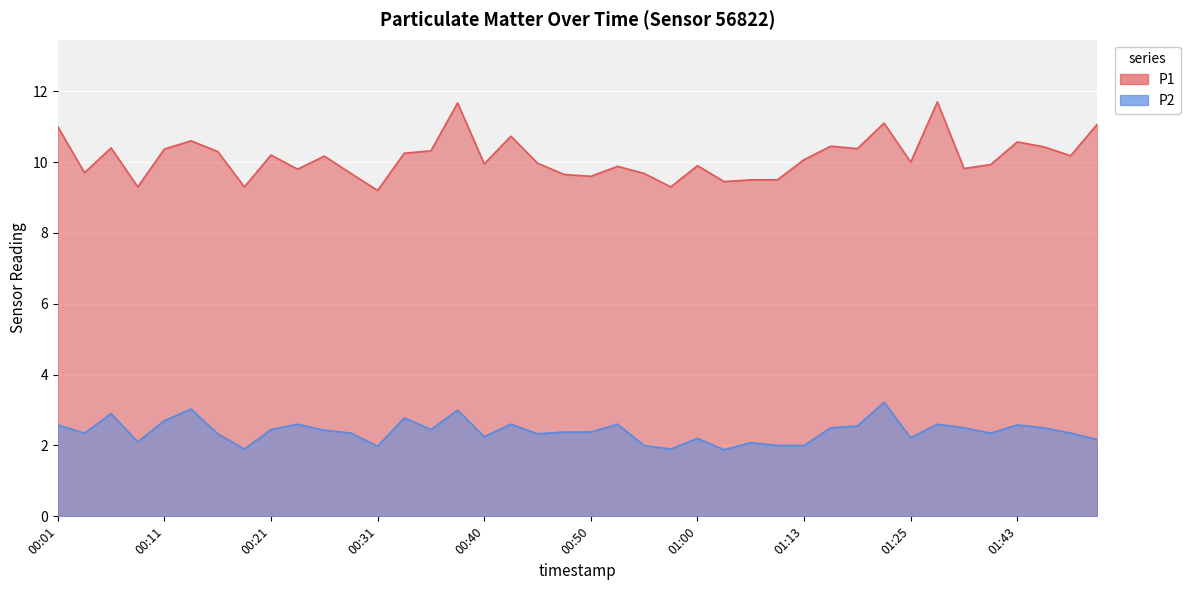

Reading left to right, transcribe all the data shown in this chart.

P1: 11.0	9.7	10.4	9.3	10.4	10.6	10.3	9.3	10.2	9.8	10.2	9.7	9.2	10.2	10.3	11.7	9.9	10.7	10.0	9.7	9.6	9.9	9.7	9.3	9.9	9.4	9.5	9.5	10.1	10.4	10.4	11.1	10.0	11.7	9.8	9.9	10.6	10.4	10.2	11.1
P2: 2.6	2.4	2.9	2.1	2.7	3.0	2.3	1.9	2.5	2.6	2.4	2.4	2.0	2.8	2.5	3.0	2.2	2.6	2.3	2.4	2.4	2.6	2.0	1.9	2.2	1.9	2.1	2.0	2.0	2.5	2.5	3.2	2.2	2.6	2.5	2.4	2.6	2.5	2.4	2.2